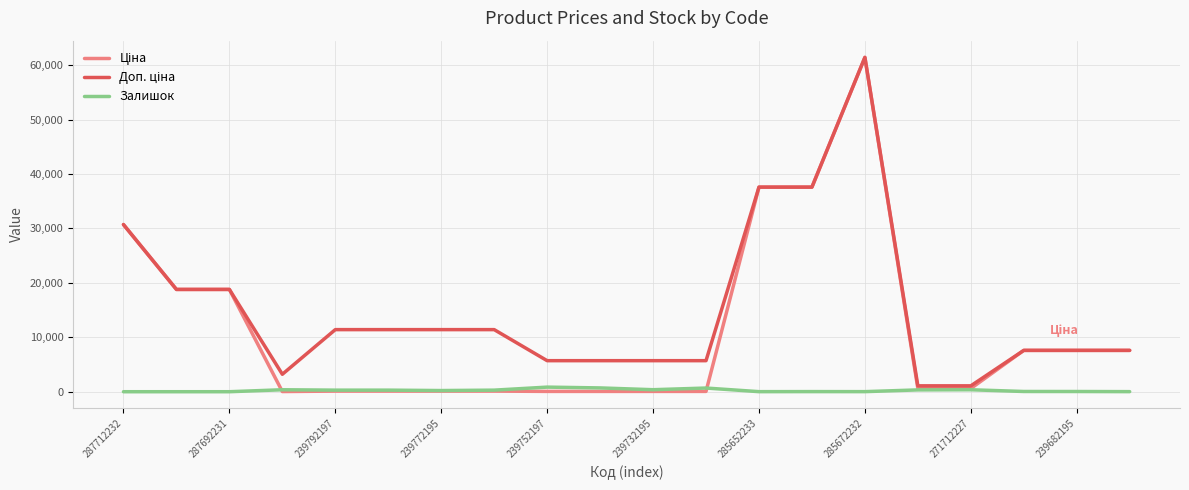

What is the maximum value for Залишок?

845.0